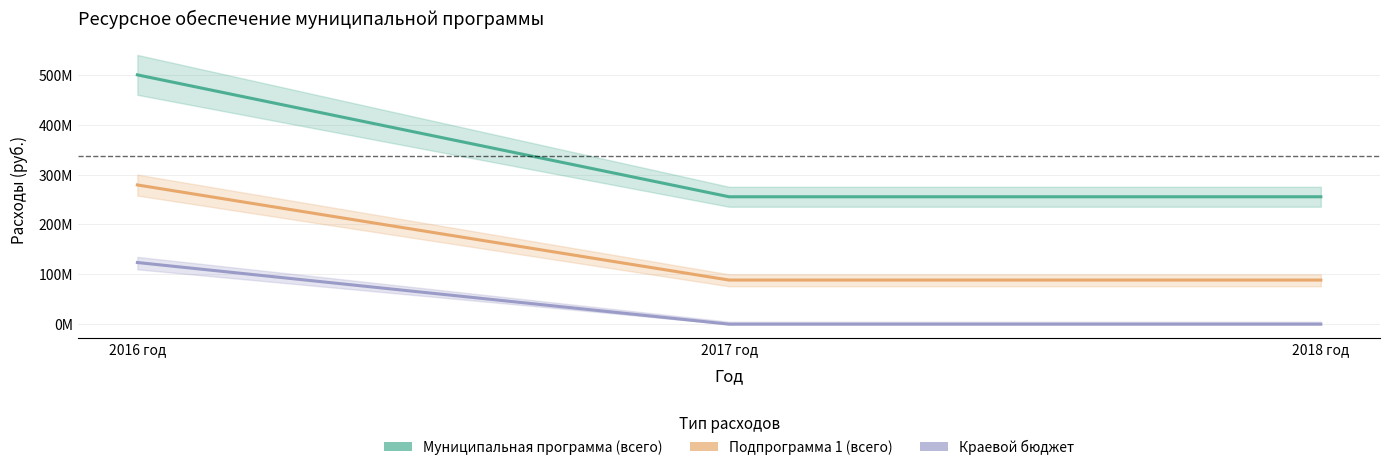

True or false: Подпрограмма 1 (всего) has a value of 136155914.8 at 2018 год.

False